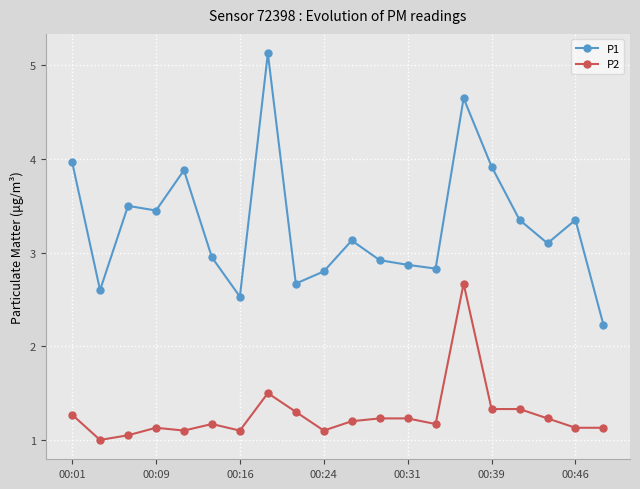

What is the highest value of the P1 series?

5.1